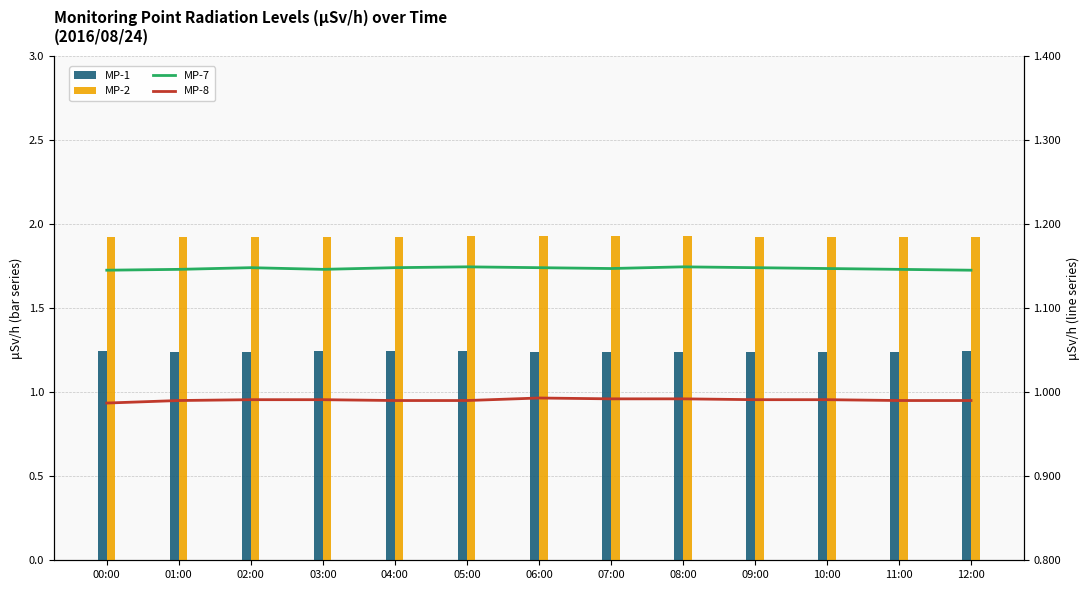

At which category is the sum across all series the highest?

05:00